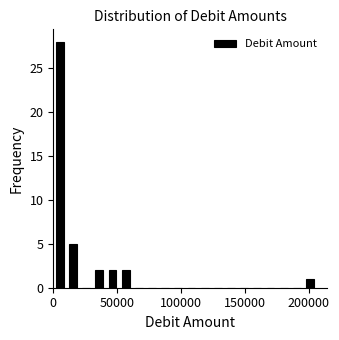

Around what value on the x-axis is the tallest bar? Give the approximate position of its centre, as read against the axis.

5000